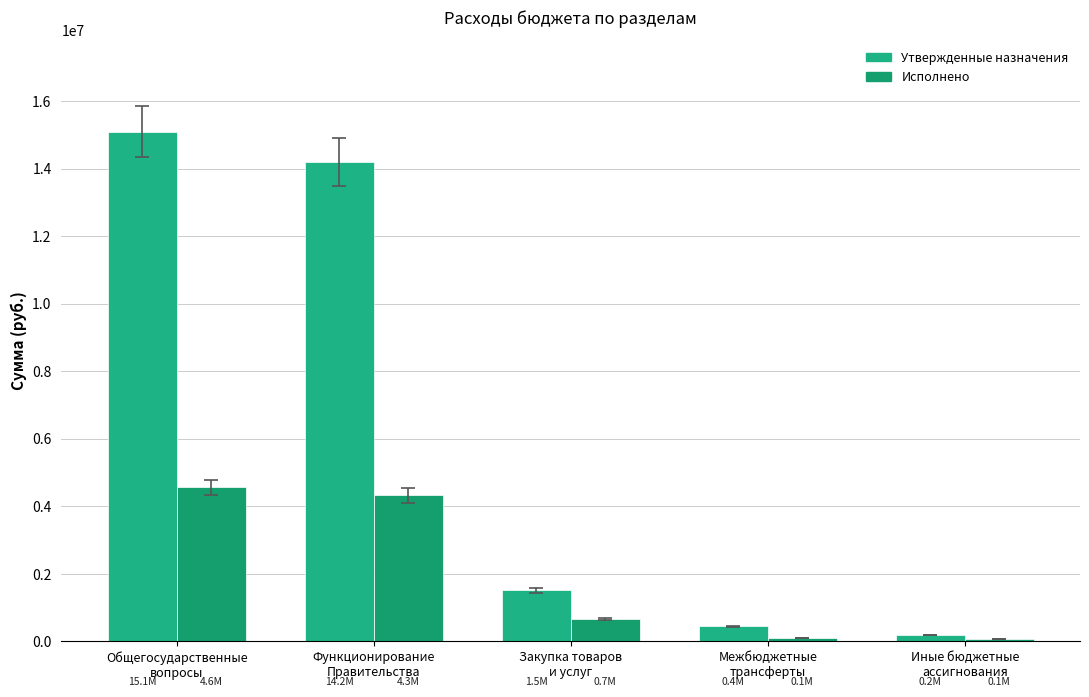

What is the difference between the maximum and second lowest values in the Утвержденные назначения series?

14641700.0